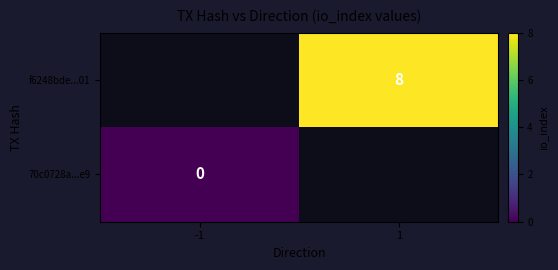

The value of f6248bde...01 at 1 is 8. True or false?

True